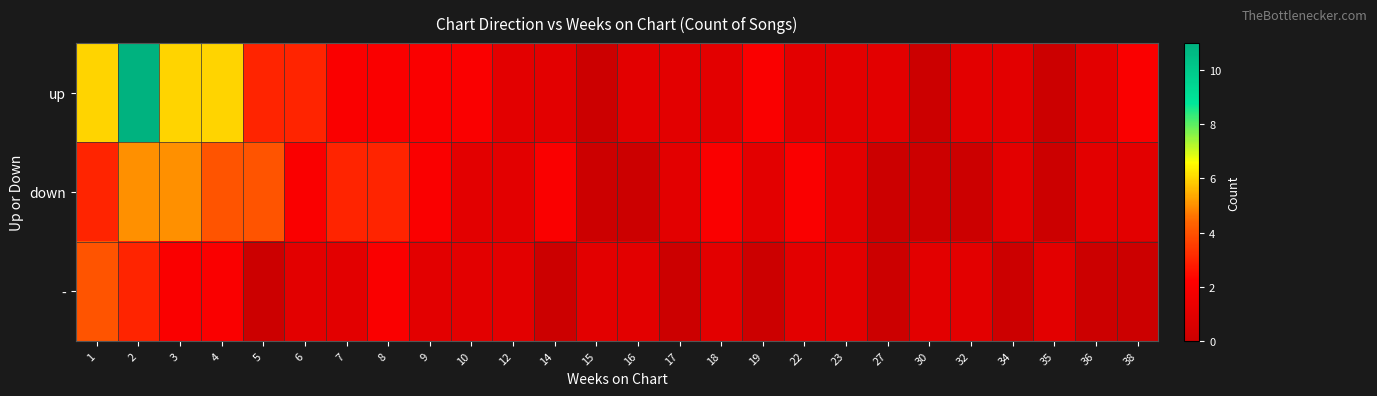

What is the total value across all series at 32?

2